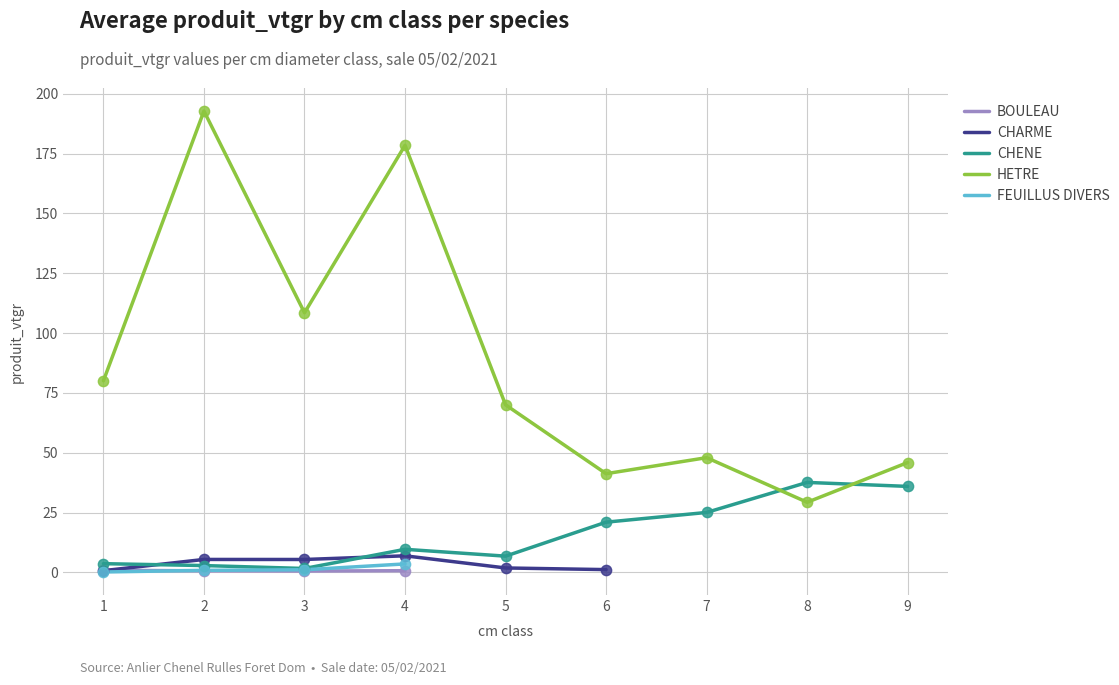

At how many categories does at least one series exceed 133?

2